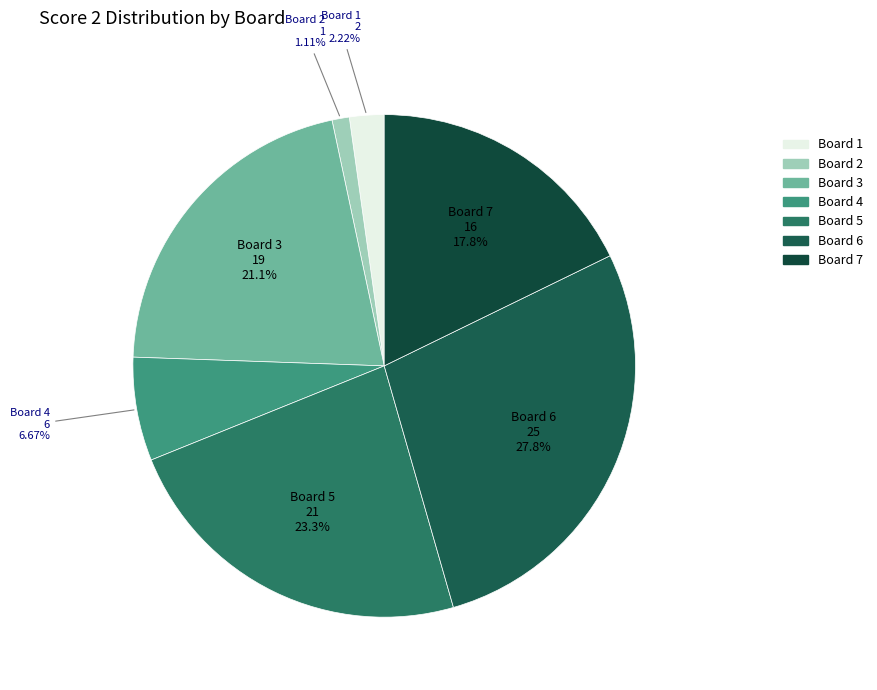

How many slices are in this pie chart?

7